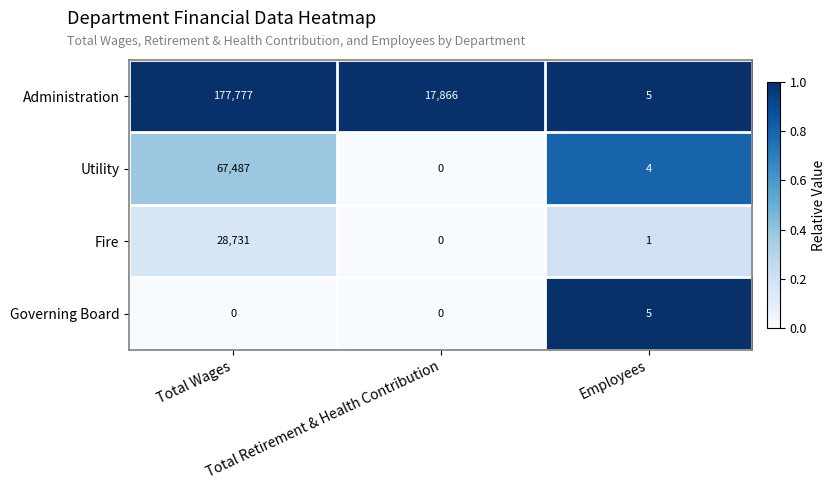

Which series has the widest spread of values?

Administration